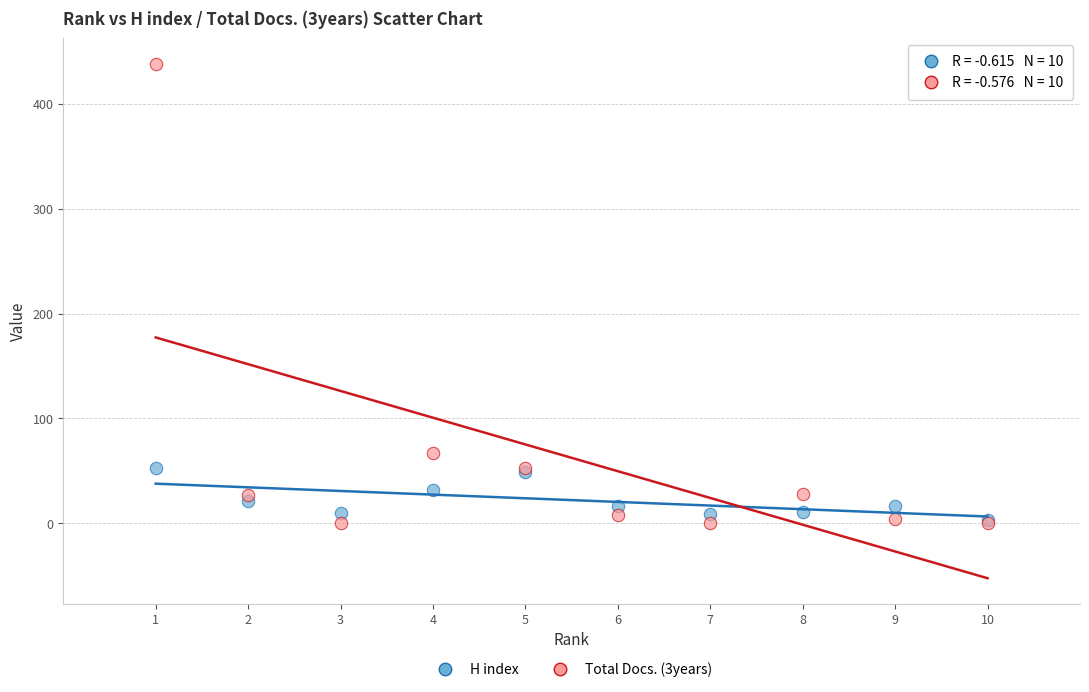

Across all series, what Y value is closest to 219?

67